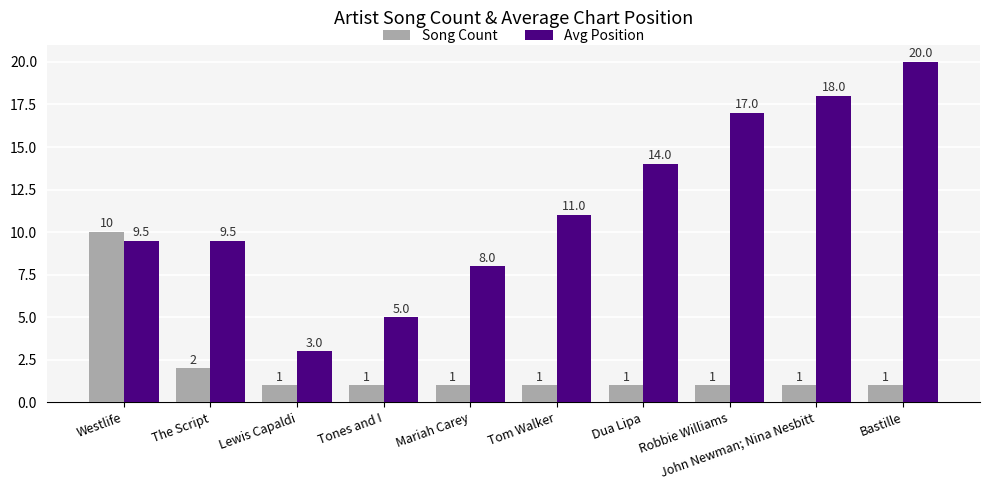

Which series has the largest range (max minus min)?

Avg Position